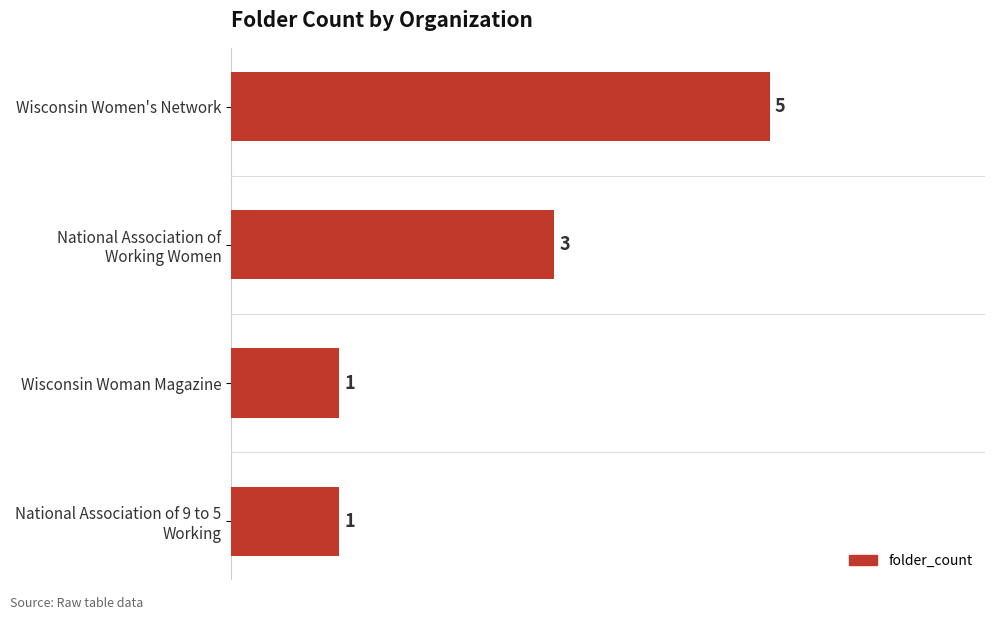

Is it true that the value at Wisconsin Women's Network is 5?

True